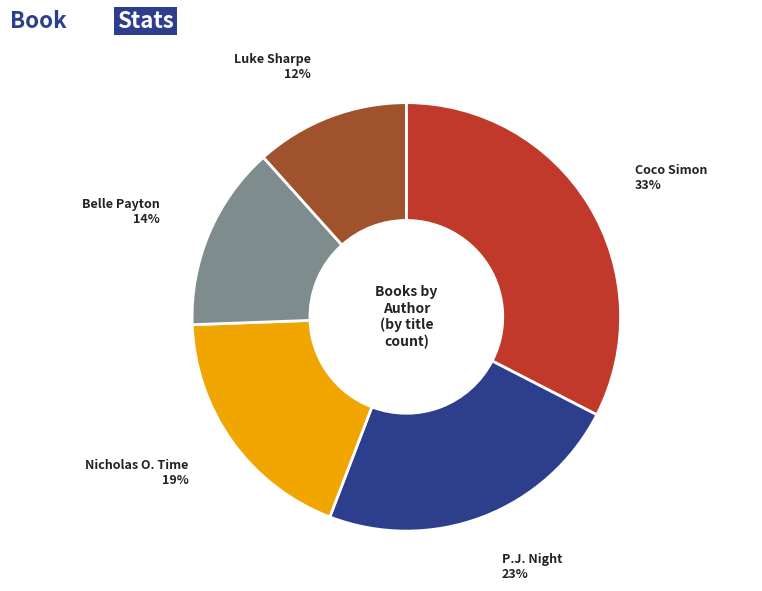

The Luke Sharpe slice represents 3% of the pie. True or false?

False